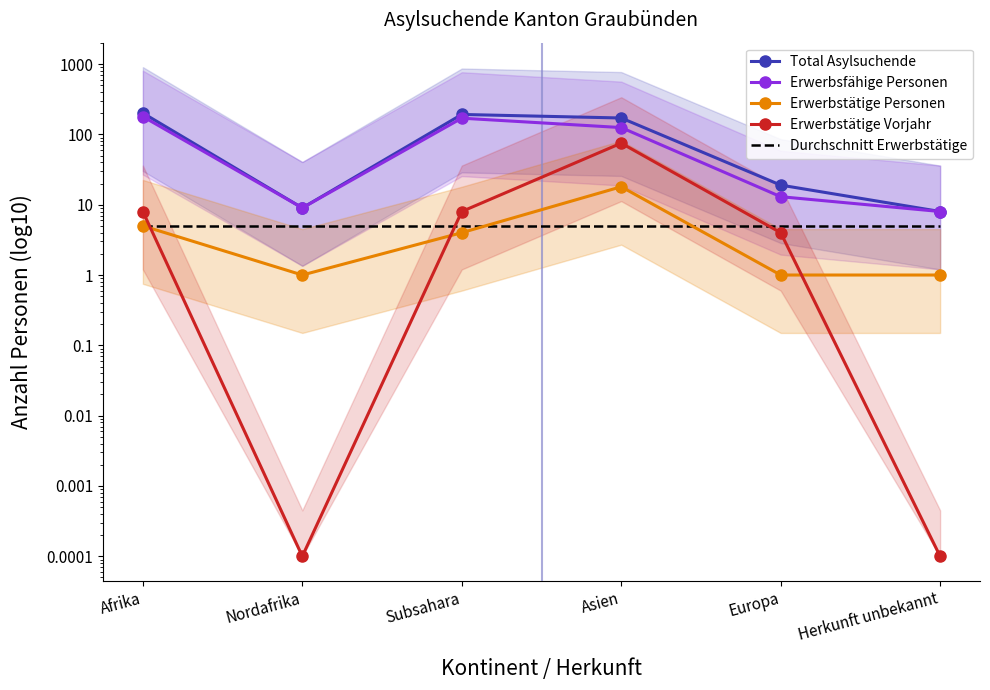

List the series in order of their peak value, lowest first.

Durchschnitt Erwerbstätige, Erwerbstätige Personen, Erwerbstätige Vorjahr, Erwerbsfähige Personen, Total Asylsuchende